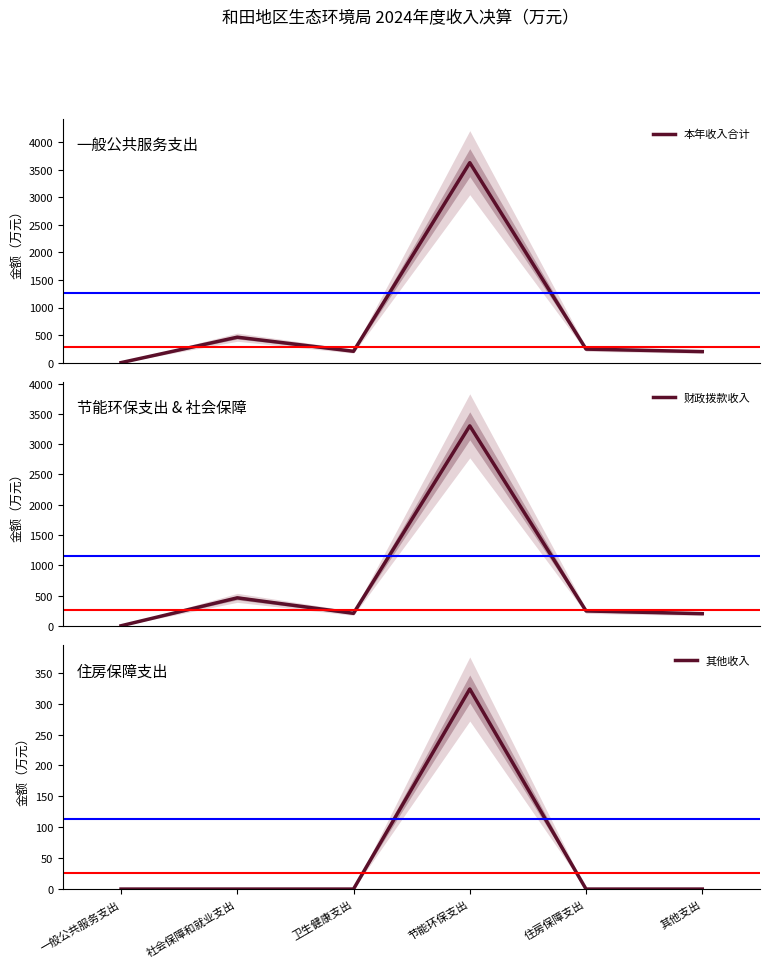

The 本年收入合计 series shows 3626.2 at 节能环保支出. True or false?

True